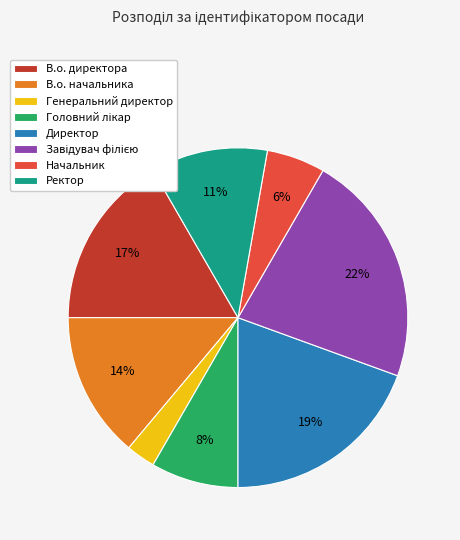

The Директор slice represents 19% of the pie. True or false?

True